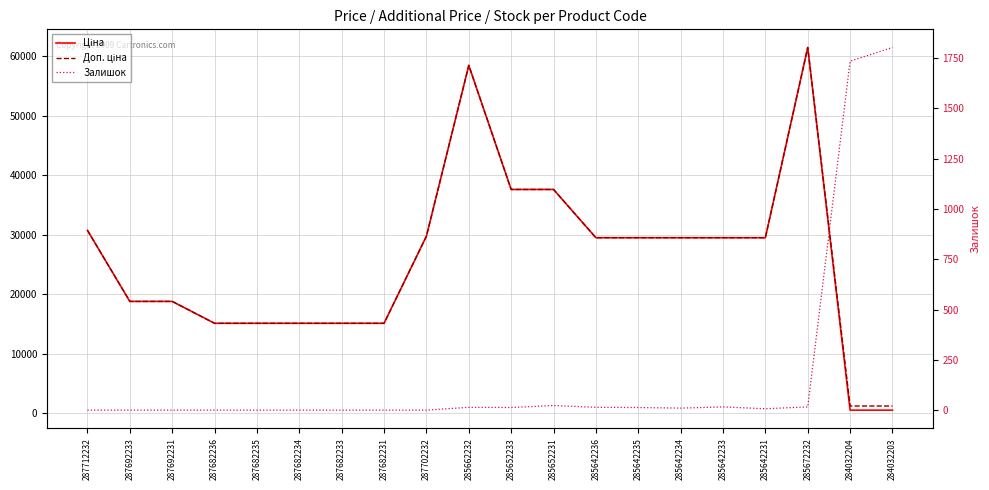

What is the greatest value displayed?

61434.3